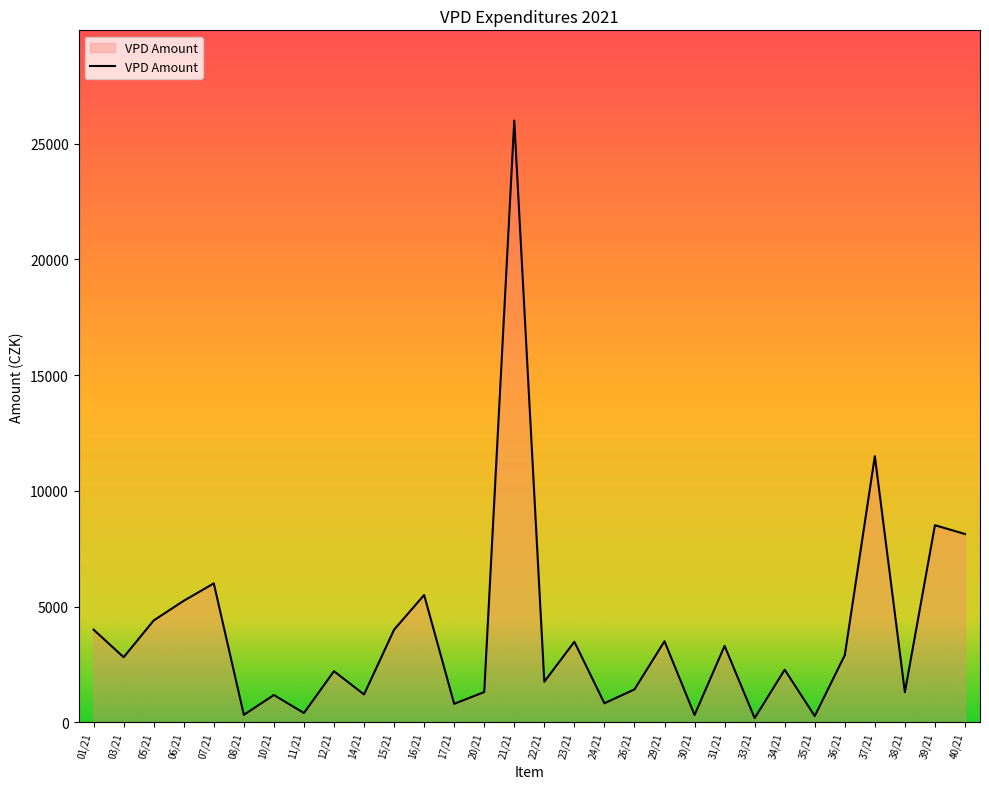

How many lines are shown in the chart?

1